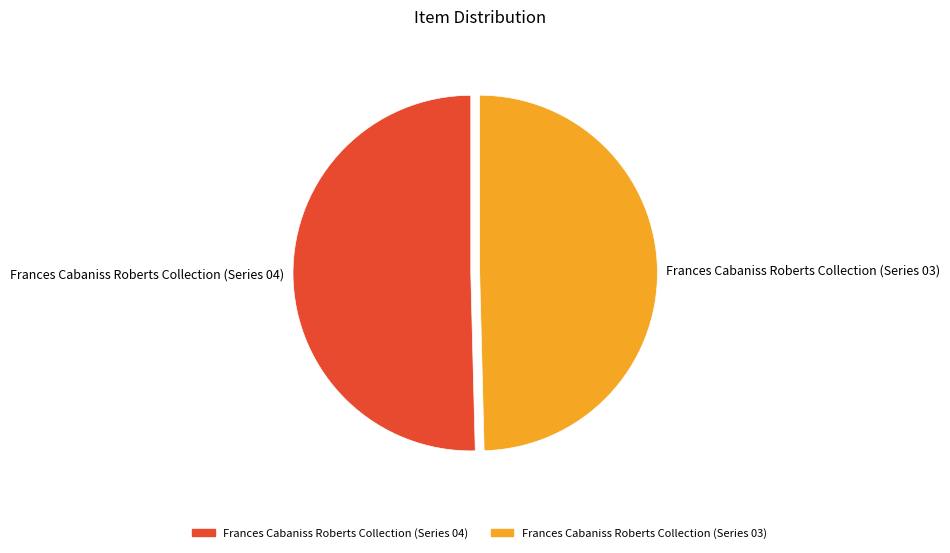

Which category has the smallest portion of the pie?

Frances Cabaniss Roberts Collection (Series 03)